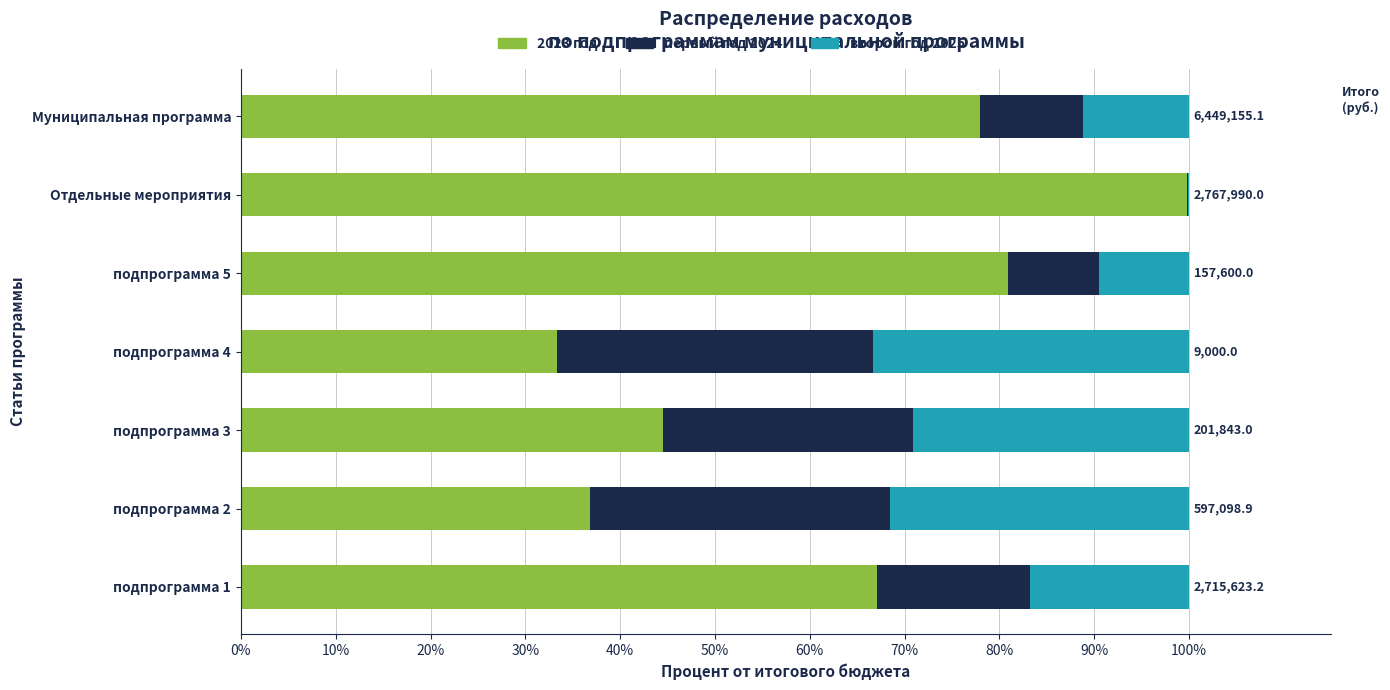

How many distinct data groups are displayed?

3